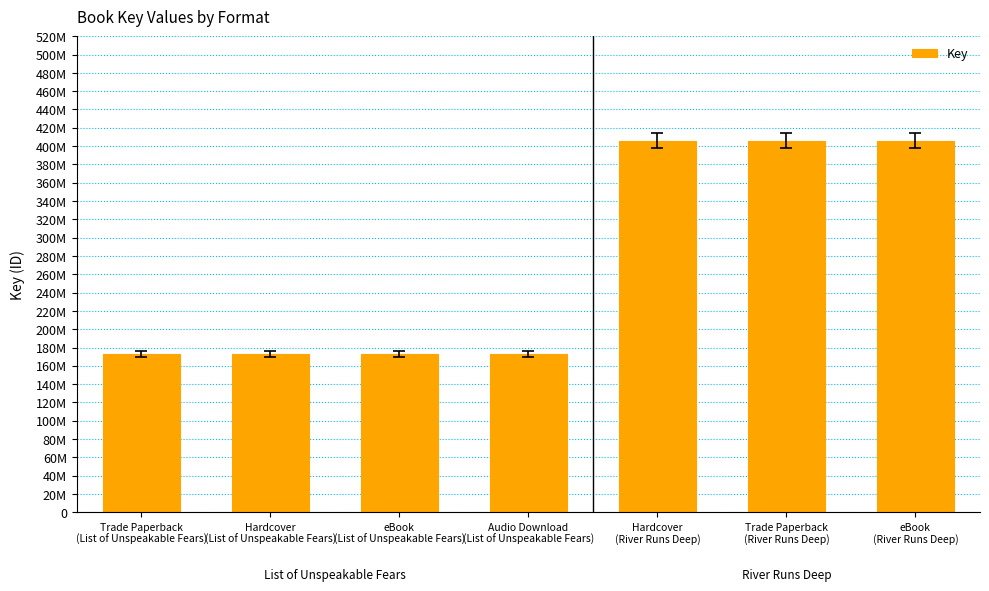

Reading left to right, extract all data points from this chart.

172990645	172990645	172990645	172990645	405680659	405680659	405680659